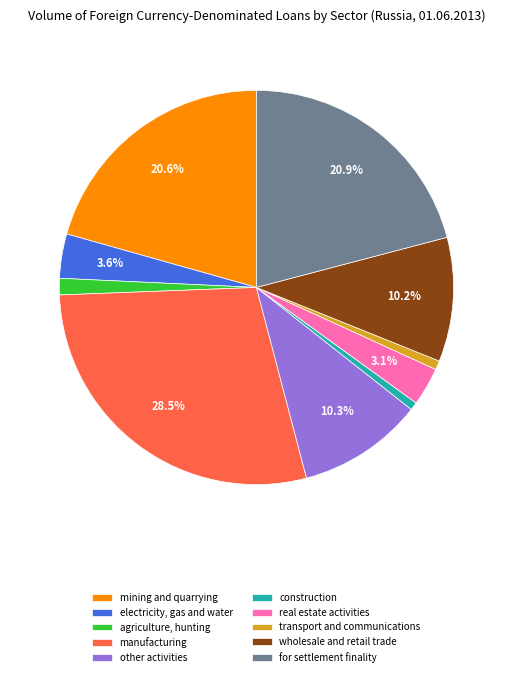

Is the sum of transport and communications and mining and quarrying greater than half?

No